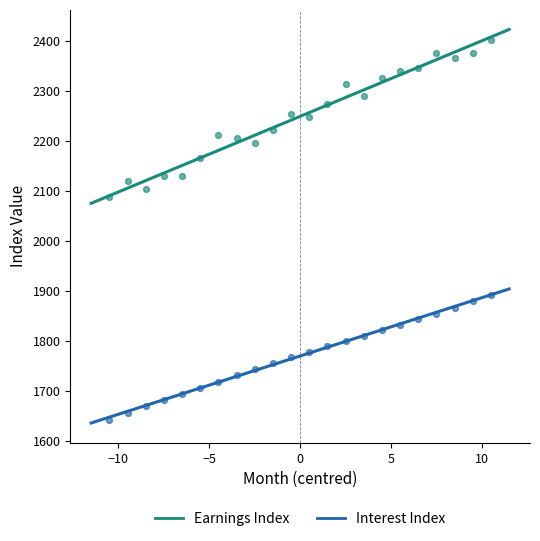

Which series contains the lowest Y value?

Interest Index